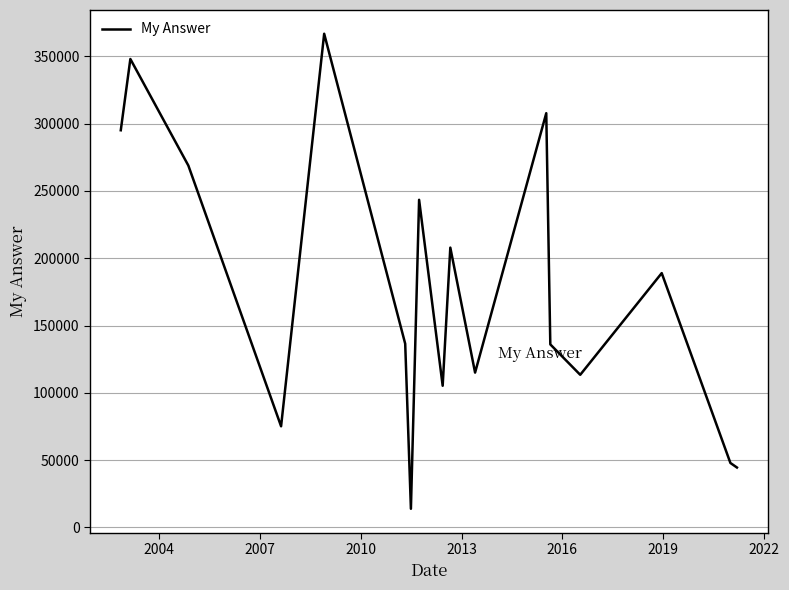

What is the sum of all values?

3013912.5